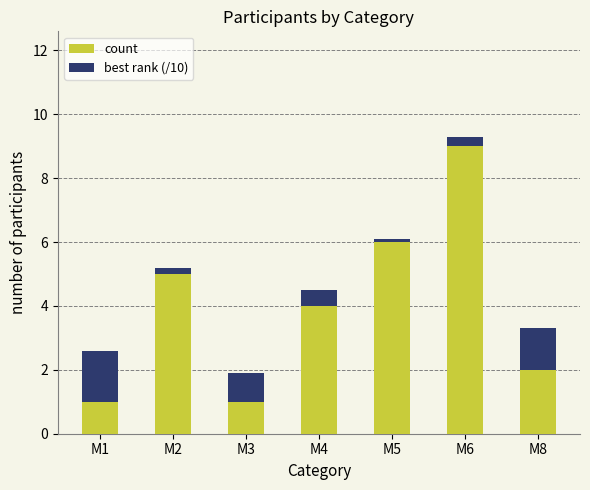

Which category has the highest value in the count series?

M6